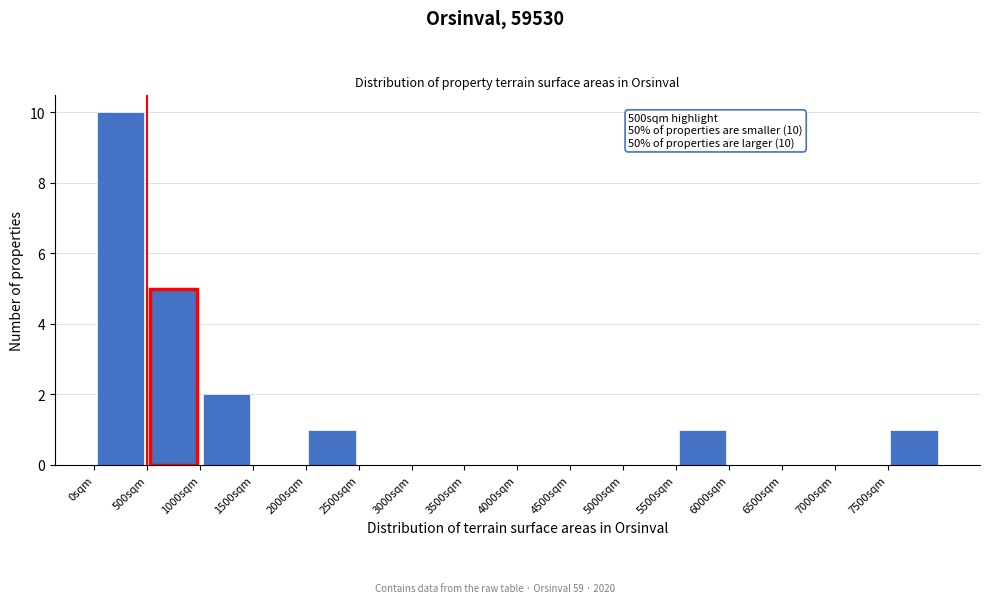

Which range on the x-axis has the tallest bar?

0 to 500